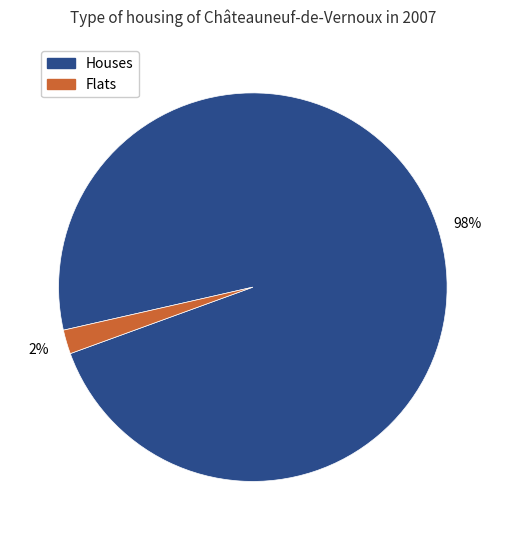

To the nearest percent, what is the difference between the largest and smallest slice percentages?

96%